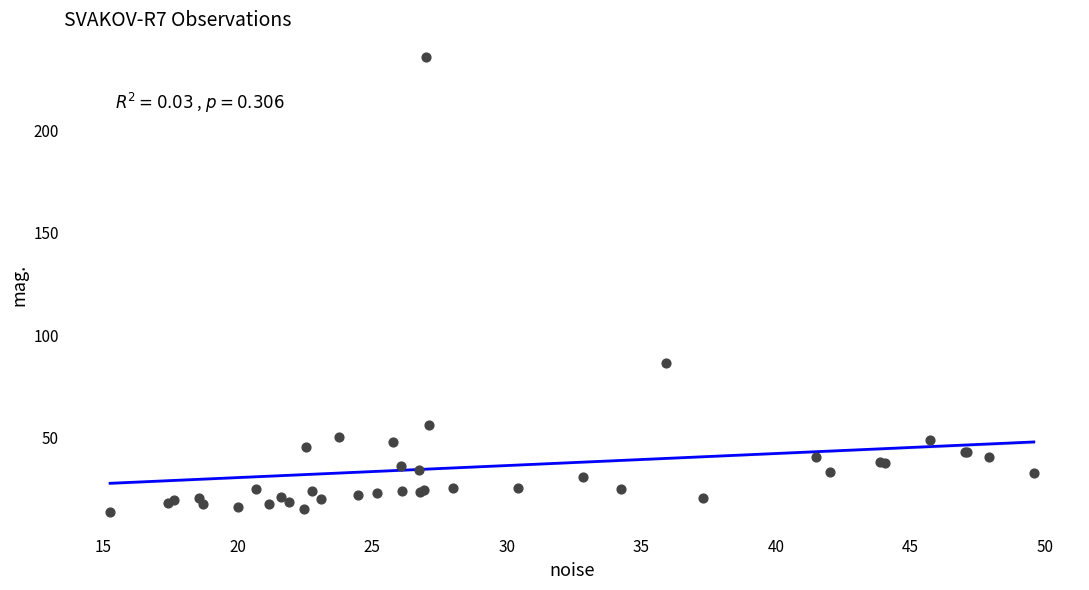

What Y value in the scatter plot is closest to 124?

86.2